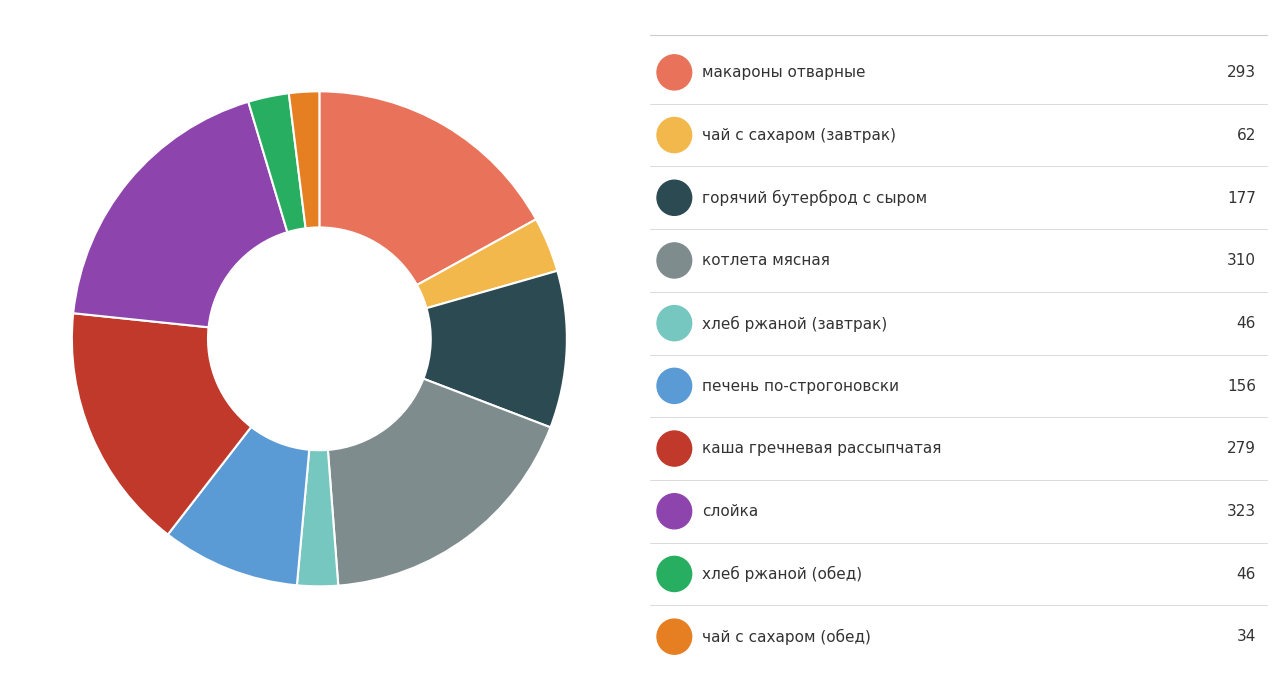

Does any single category account for the majority?

No